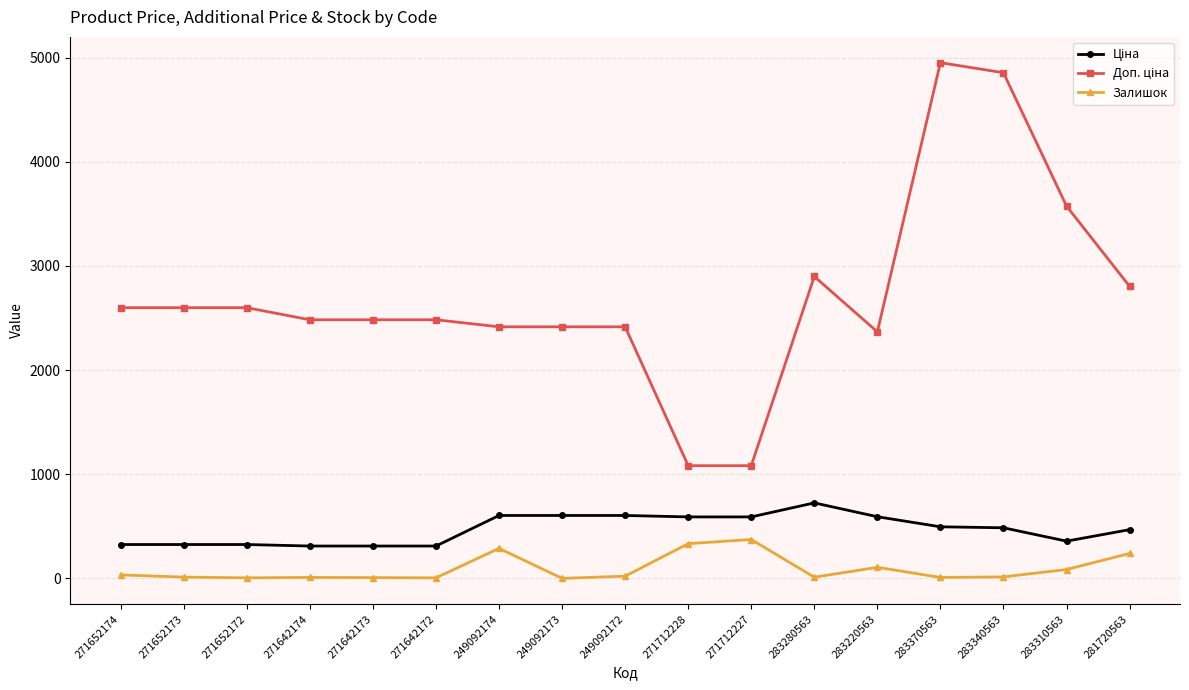

What is the total value across all series at 271712227?

2044.6